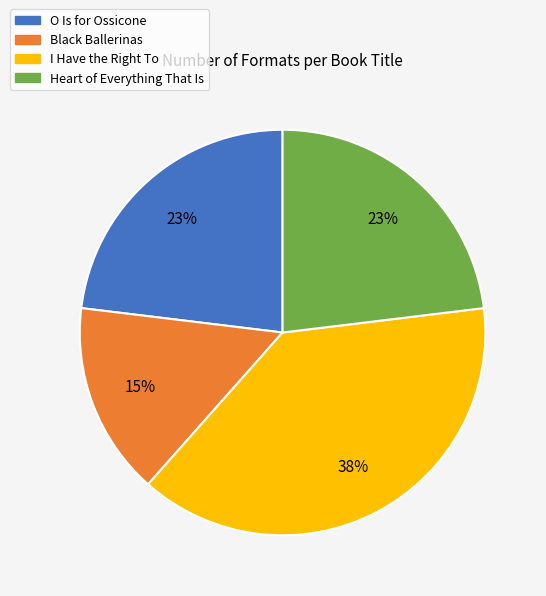

Does any single category account for the majority?

No